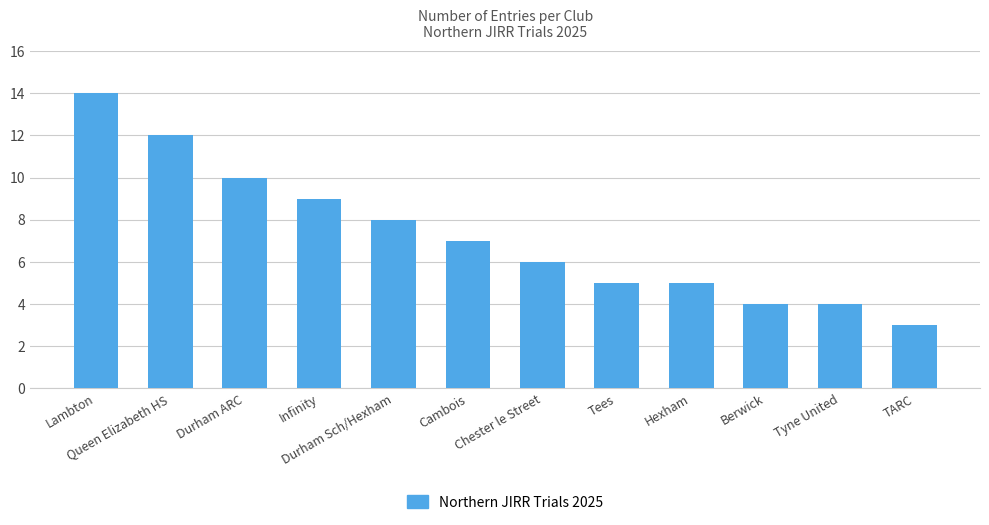

At which label is the value closest to 8?

Durham Sch/Hexham